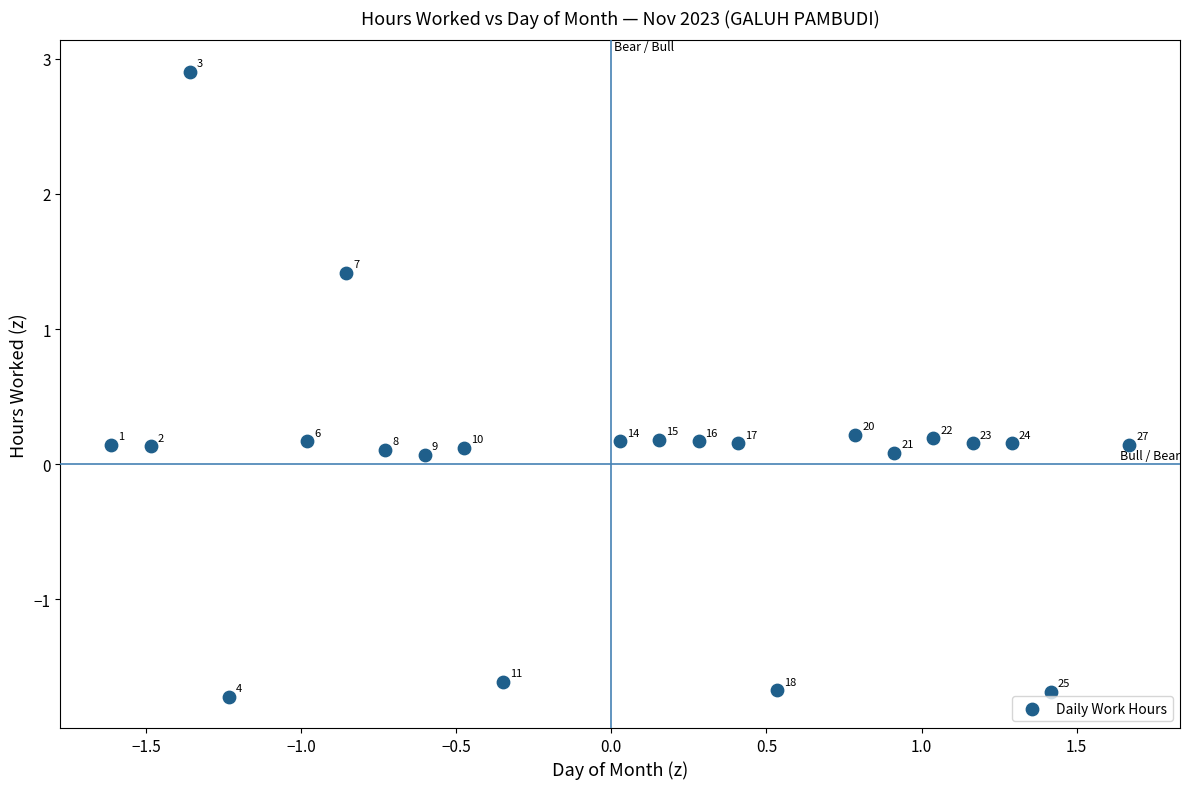

What is the range of X values (max minus min)?

3.3